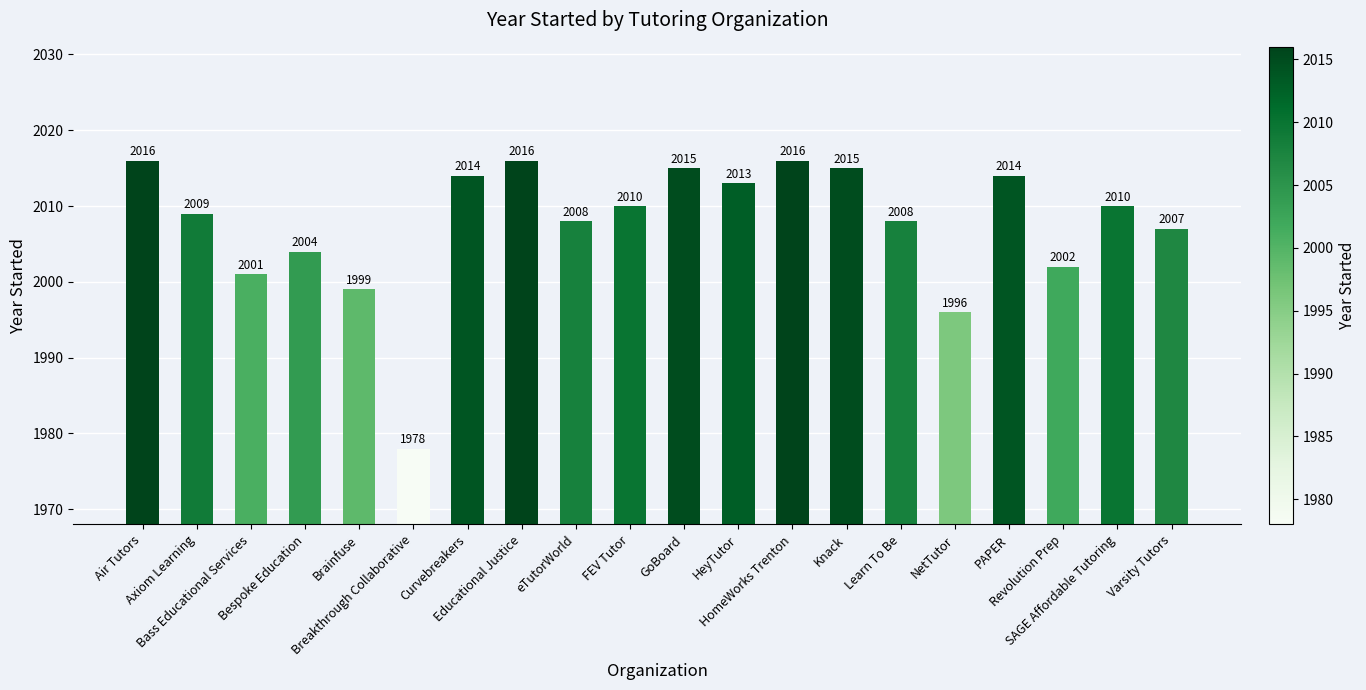

Are the bars horizontal?

No